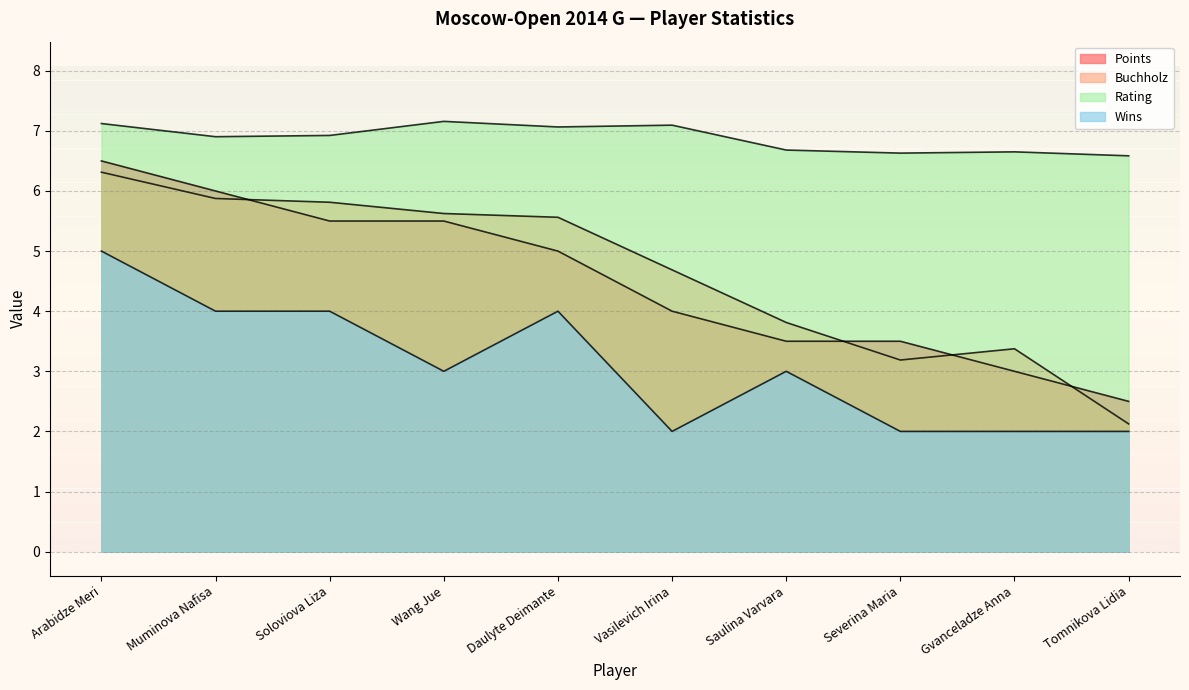

Where is Rating nearest to the value 6?

Tomnikova Lidia